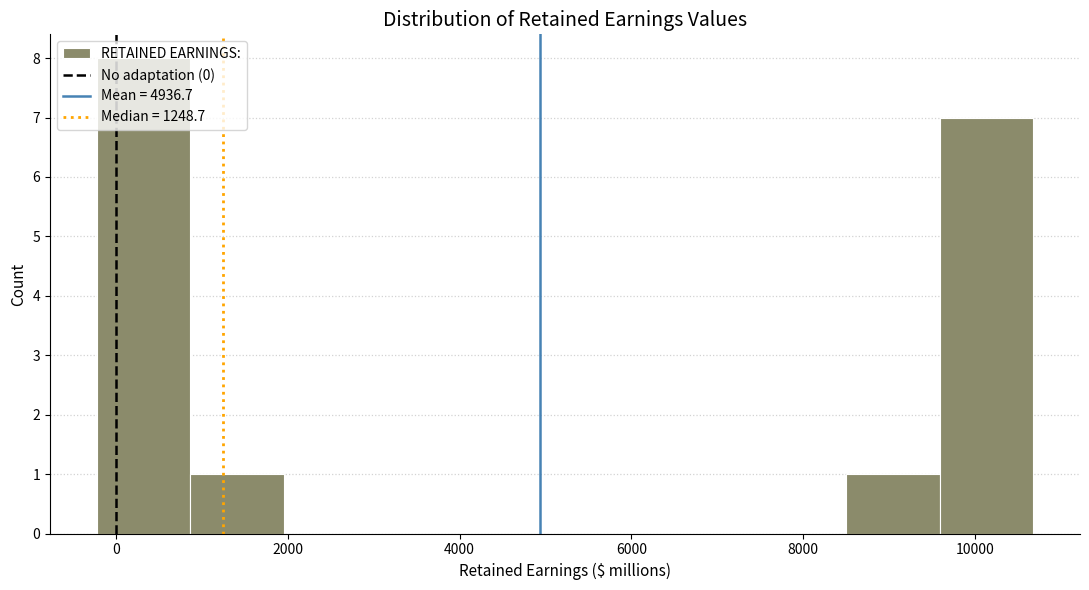

What is the height of the bar covering -200 to 800 on the x-axis? Neither the bar edges nor the heights are printed on the chart, so give them approximately, as read against the axes.

8